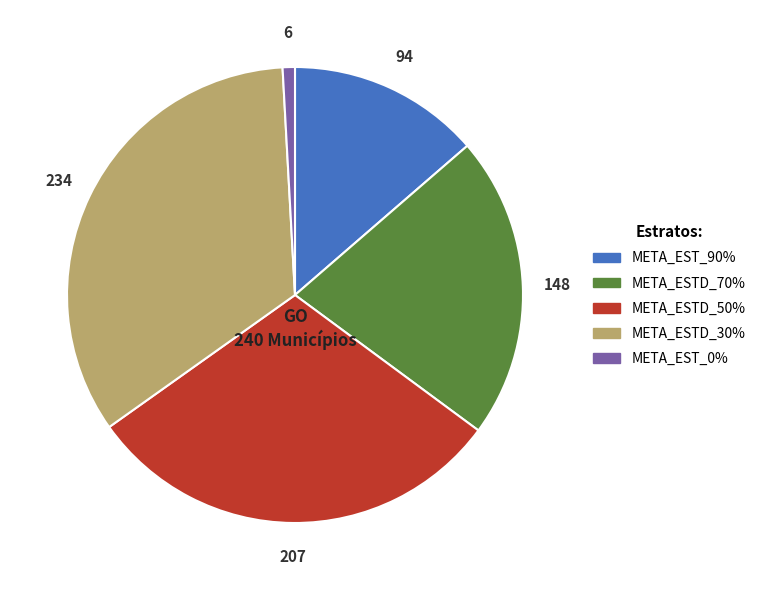

How many segments does this pie chart have?

5